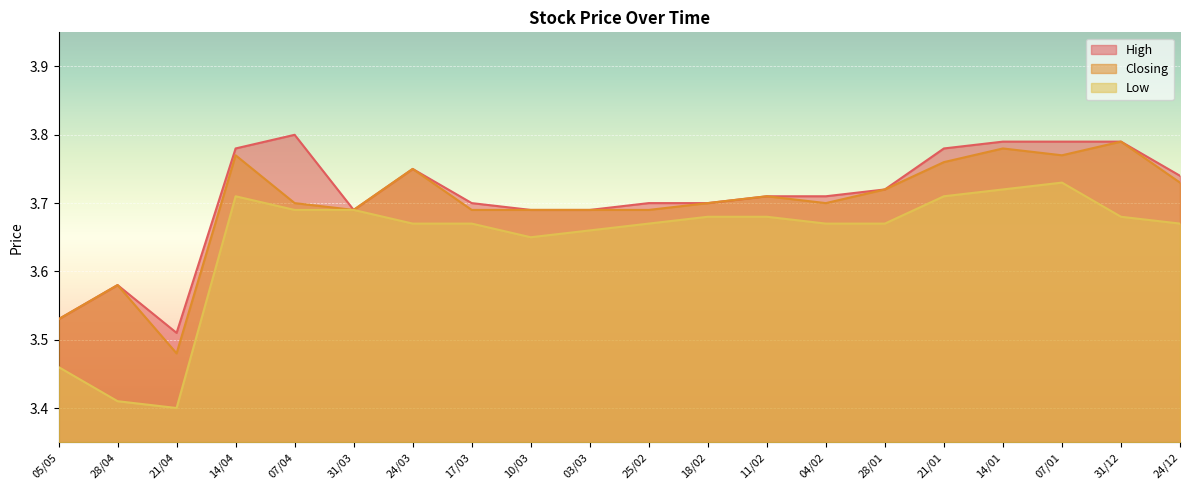

Rank the categories by Low value from lowest to highest.

21/04, 28/04, 05/05, 10/03, 03/03, 24/03, 17/03, 25/02, 04/02, 28/01, 24/12, 18/02, 11/02, 31/12, 07/04, 31/03, 14/04, 21/01, 14/01, 07/01